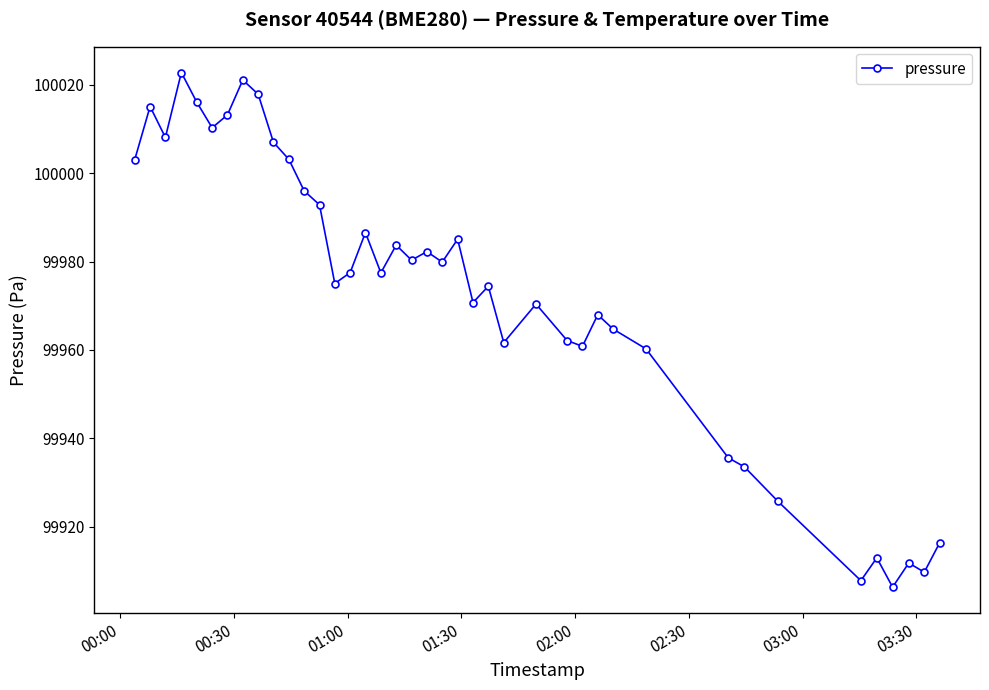

What is the greatest value displayed?

100022.8